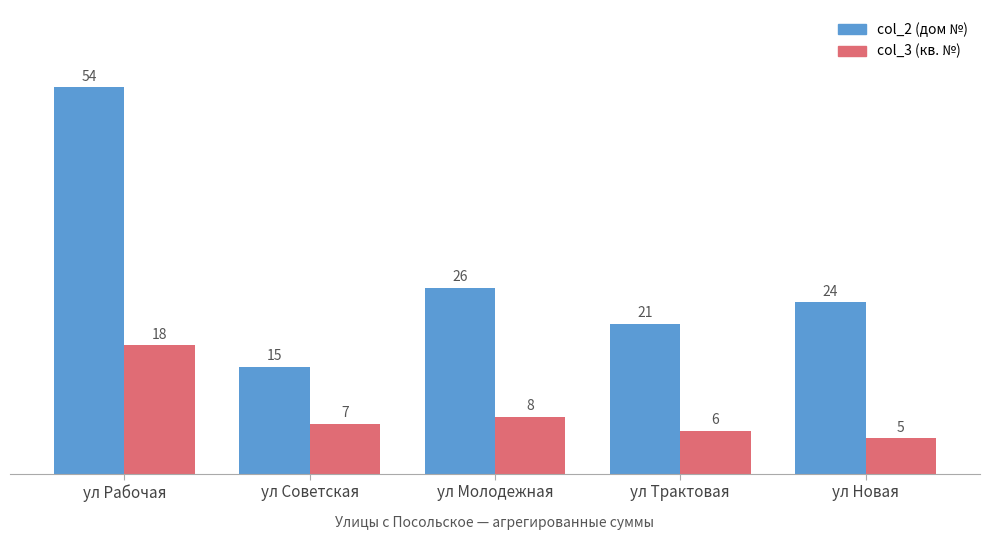

What is the spread (max minus min) of values at ул Советская?

8